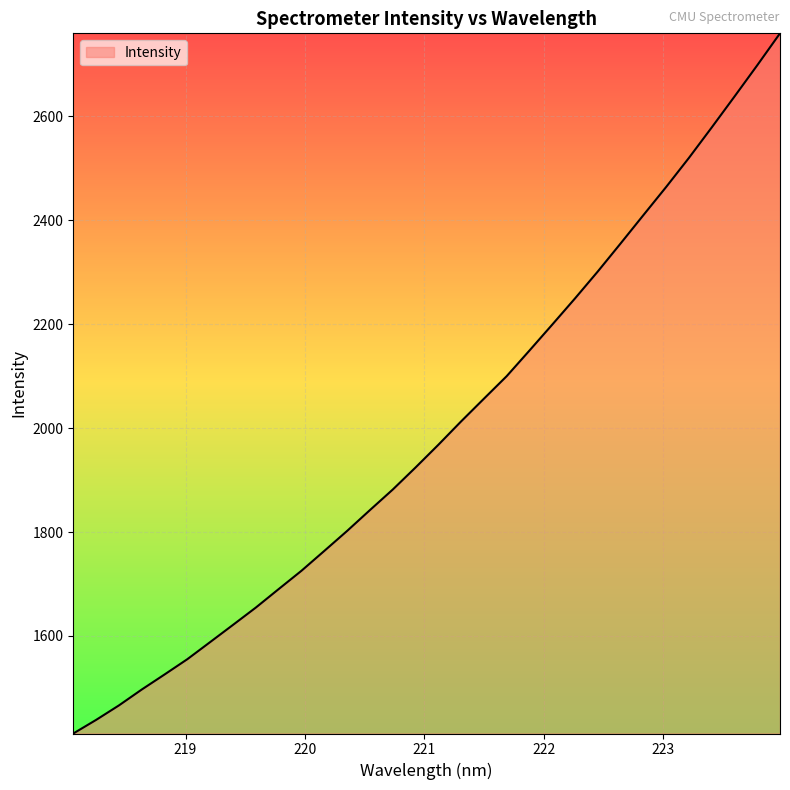

What is the maximum value shown in the chart?

2760.0